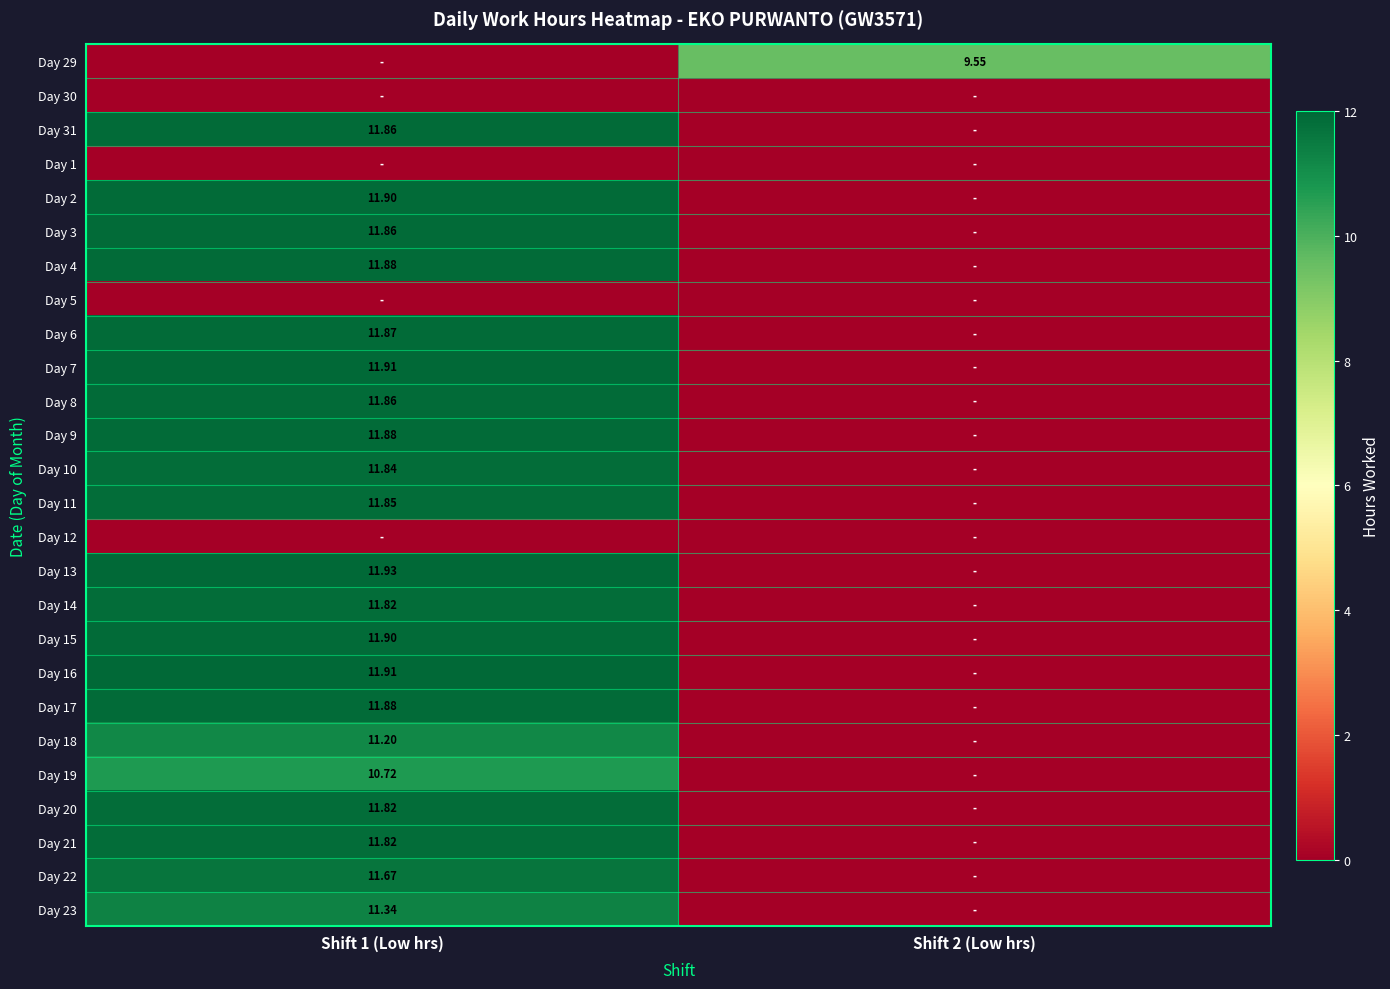

What is the average value of the Day 8 series?

5.9